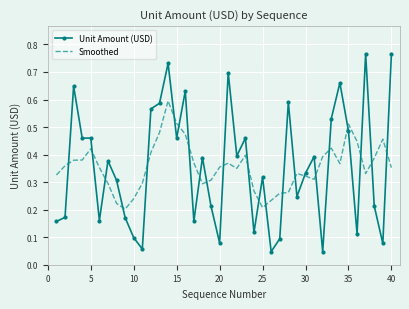

Which series ends up on top after the final intersection of Smoothed and Unit Amount (USD)?

Unit Amount (USD)